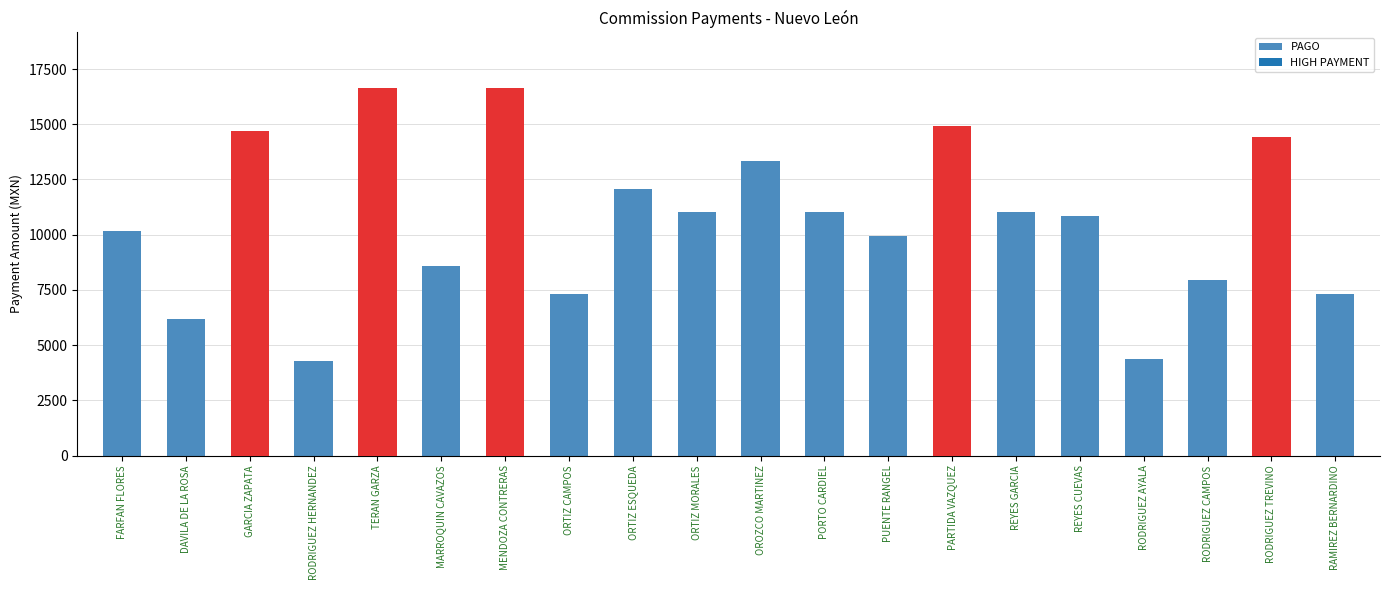

What is the change in value from DAVILA DE LA ROSA to PUENTE RANGEL?

+3758.7